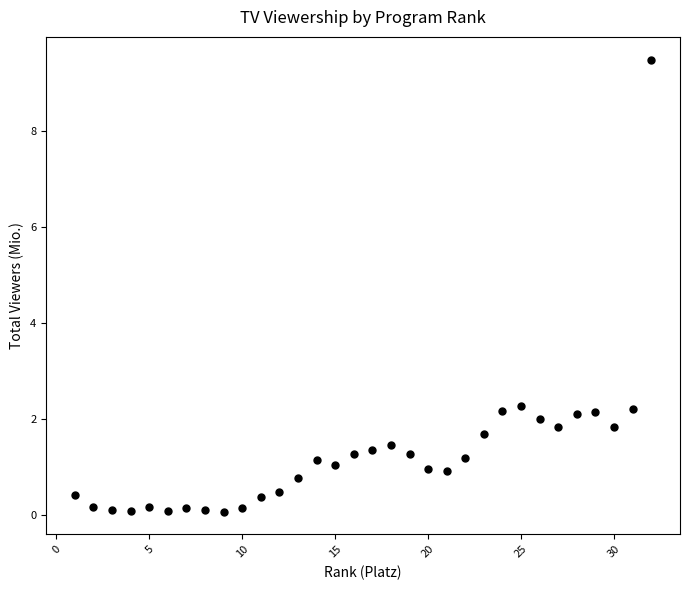

What is the range of X values (max minus min)?

31.0